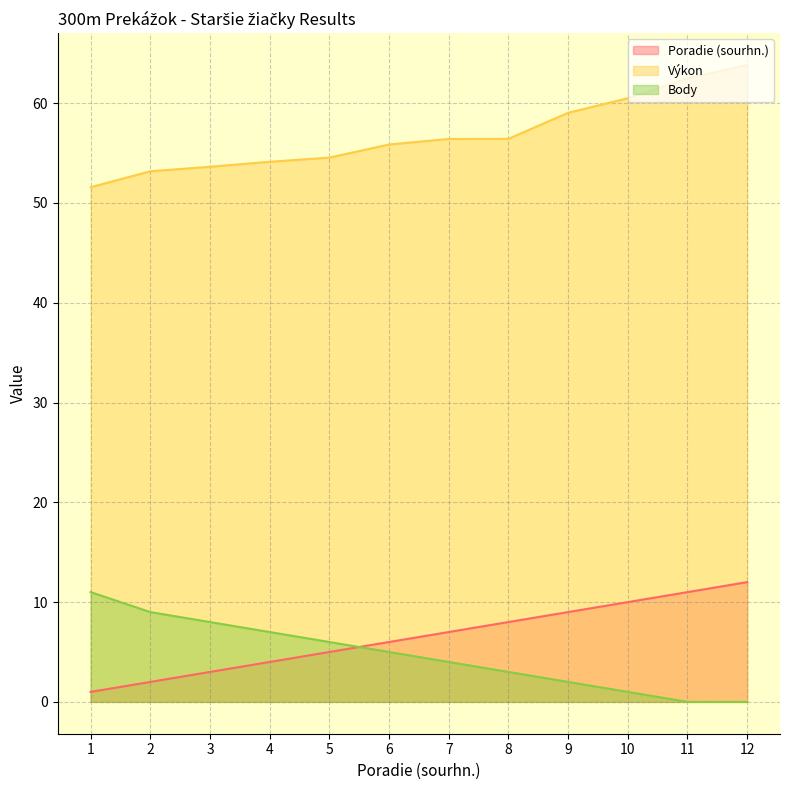

True or false: Výkon and Body intersect in this chart.

False